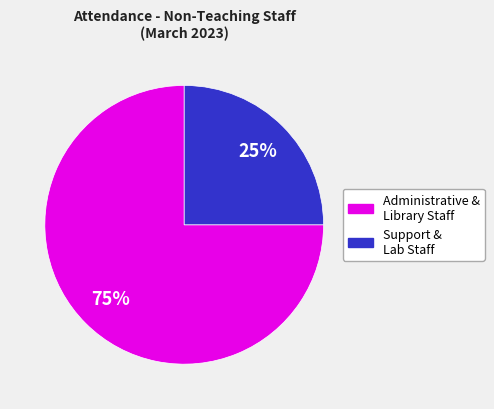

Is there a majority slice in this chart?

Yes